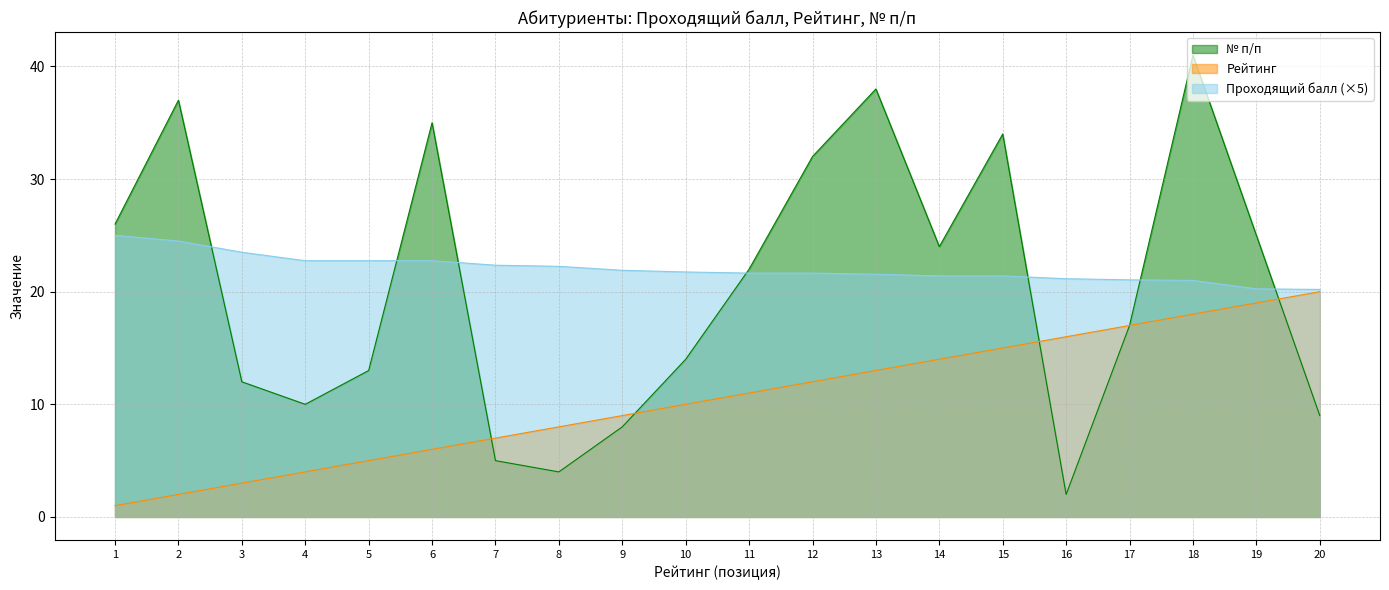

What are all the series names shown in the legend?

№ п/п, Рейтинг, Проходящий балл (×5)